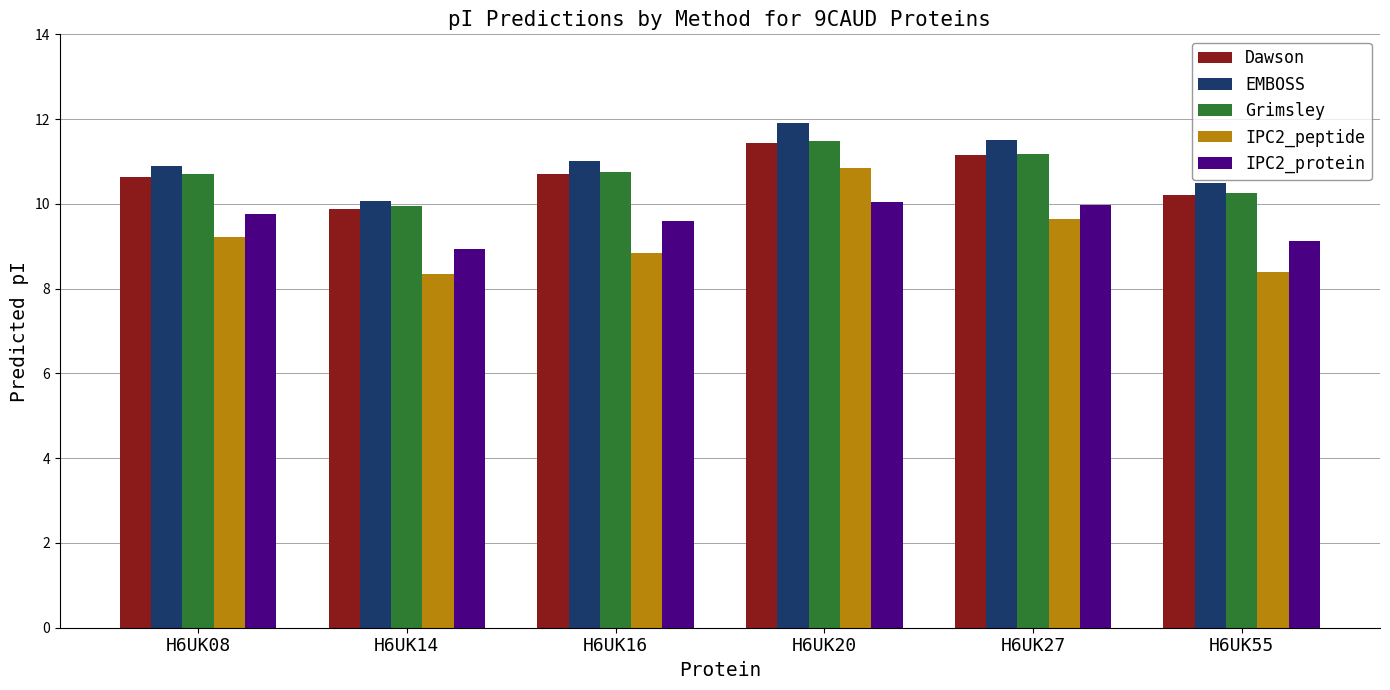

What are all the series names shown in the legend?

Dawson, EMBOSS, Grimsley, IPC2_peptide, IPC2_protein